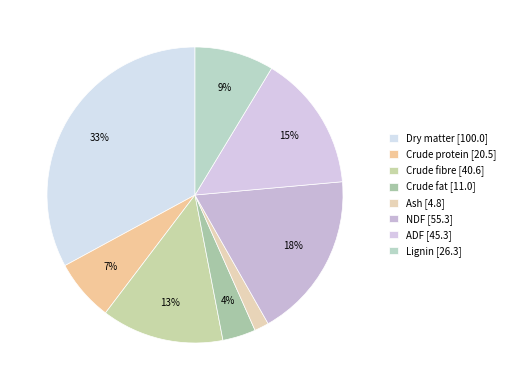

How many slices are in this pie chart?

8